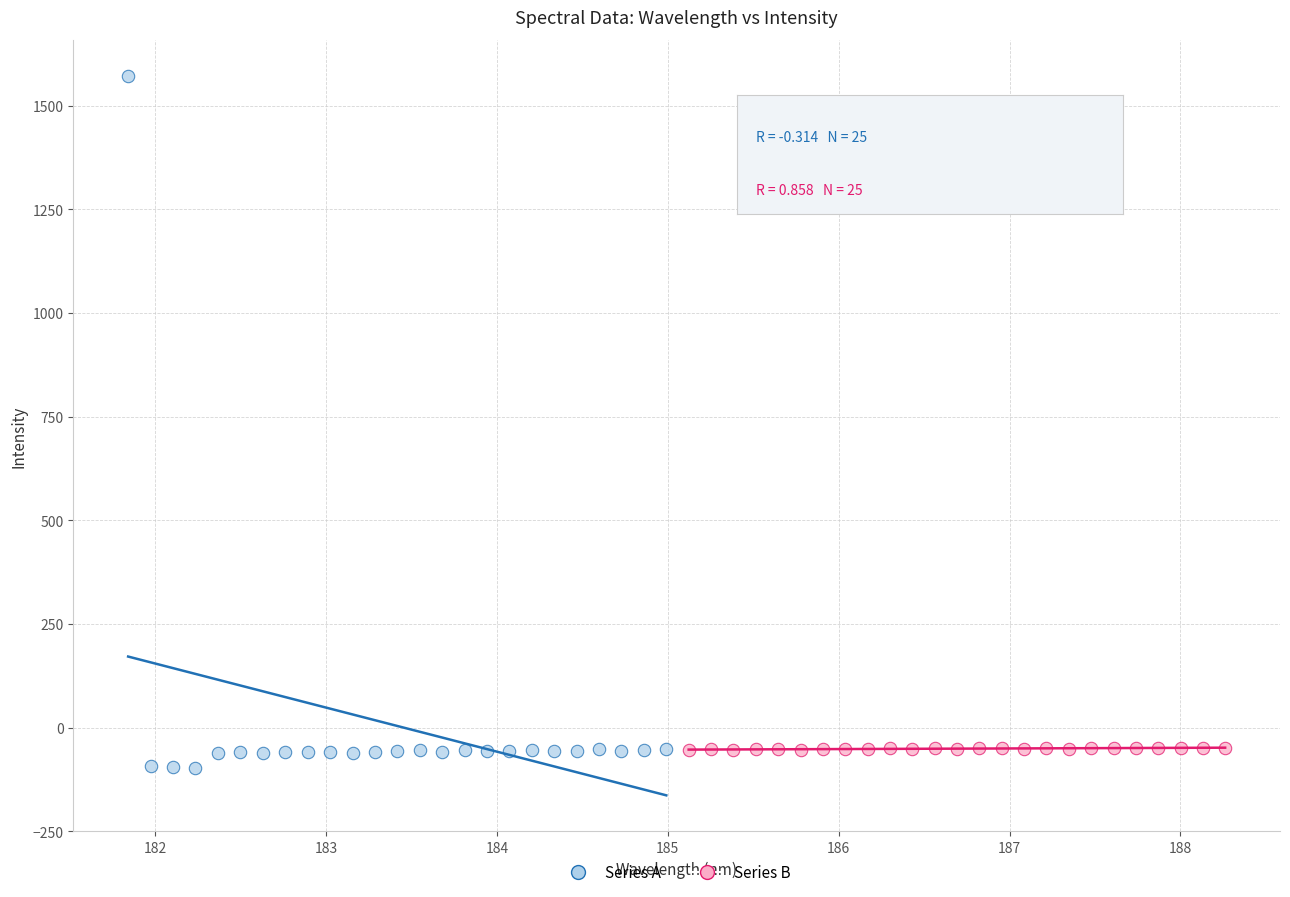

Which series contains the highest Y value?

Series A